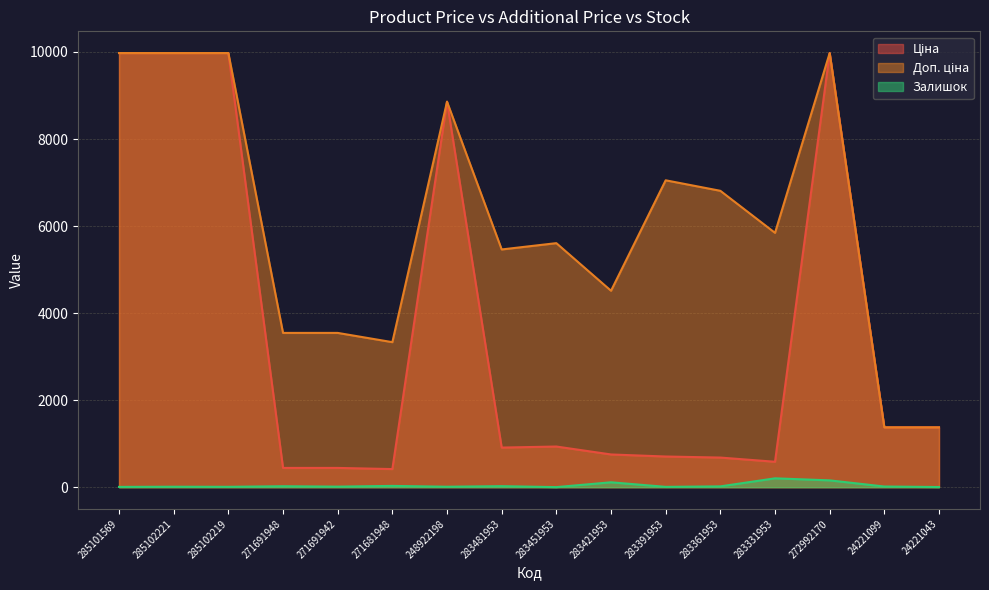

Which category has the highest value across all series?

285101569